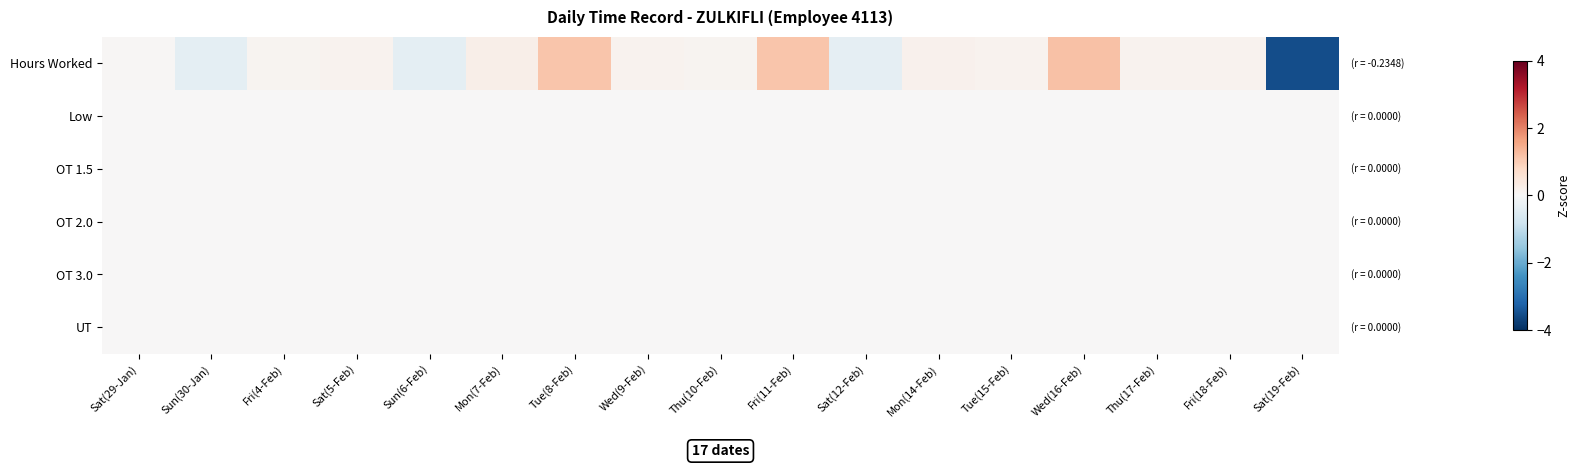

How many categories are shown in the chart?

17